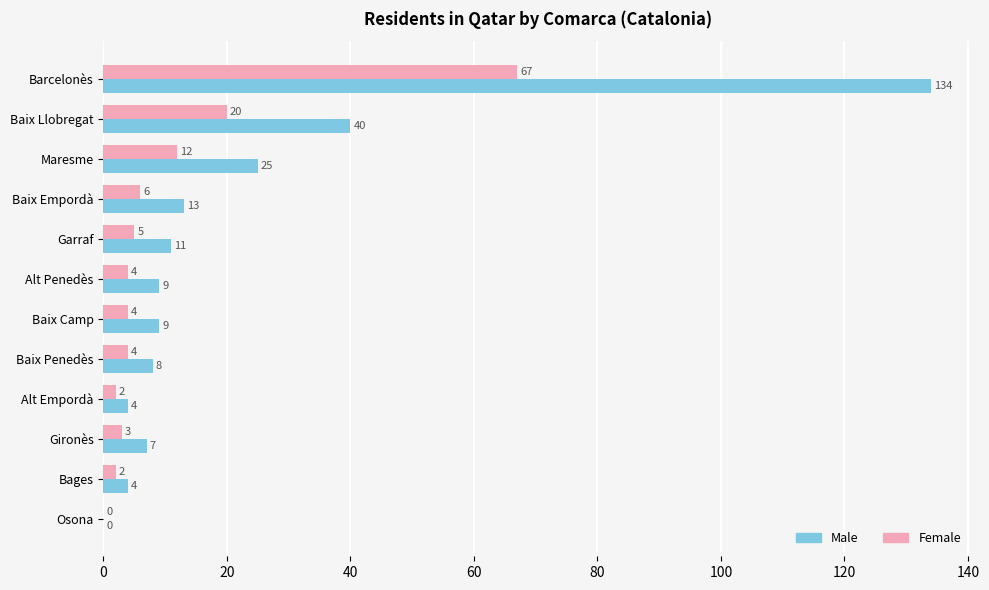

Is it true that Male equals 134 at Barcelonès?

True